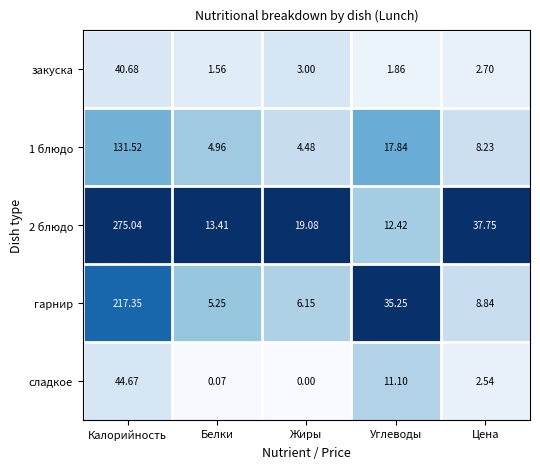

At which category does the chart reach its minimum across all series?

Жиры